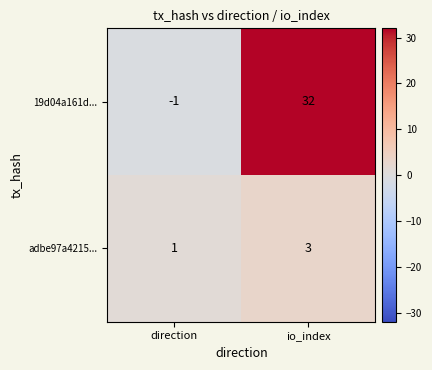

Which category has the lowest value across all series?

direction